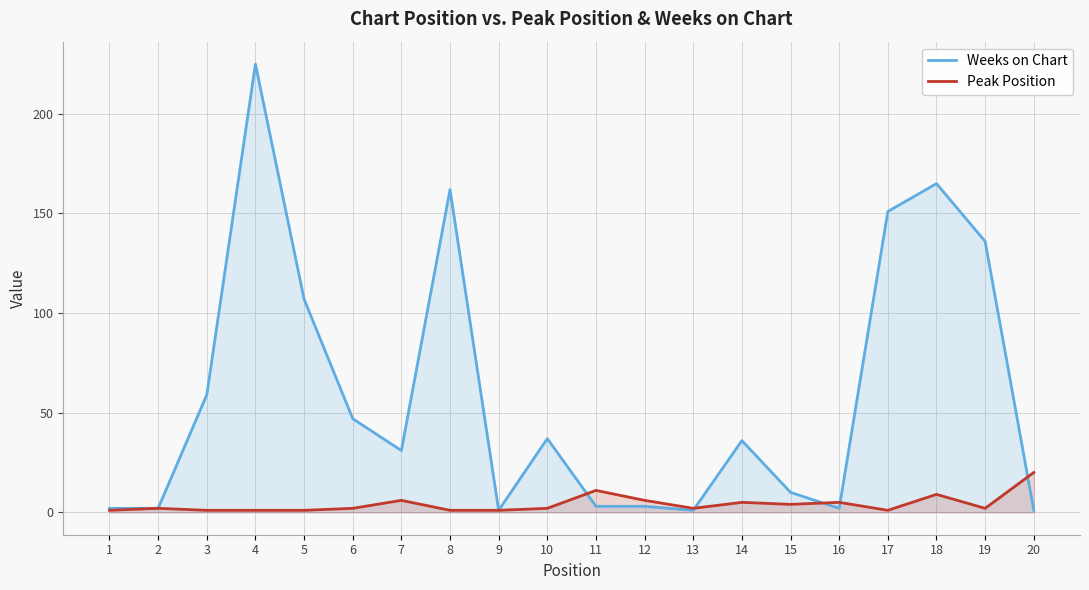

Which category has the highest value in the Peak Position series?

20